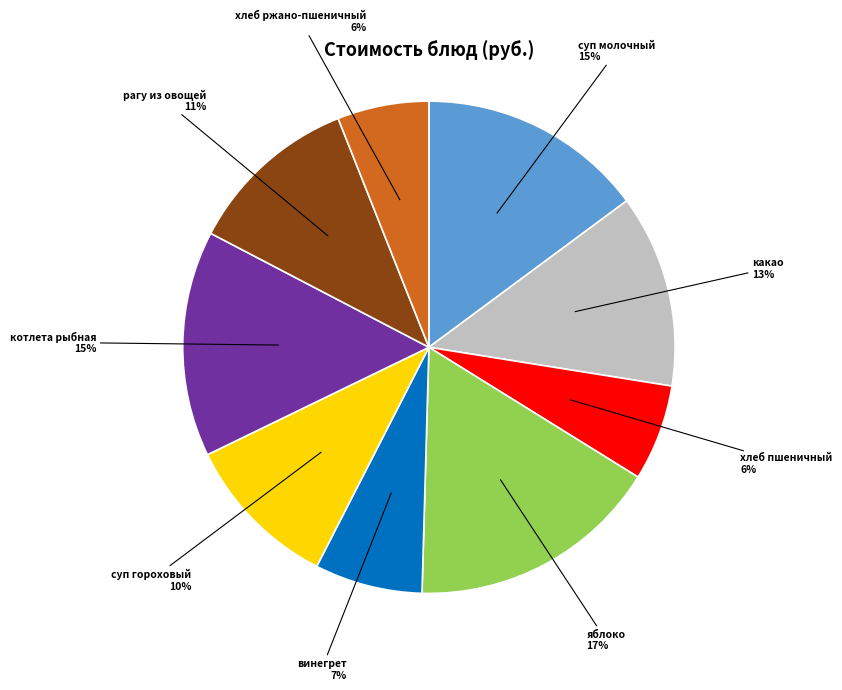

To the nearest percent, what portion does суп гороховый represent?

10%